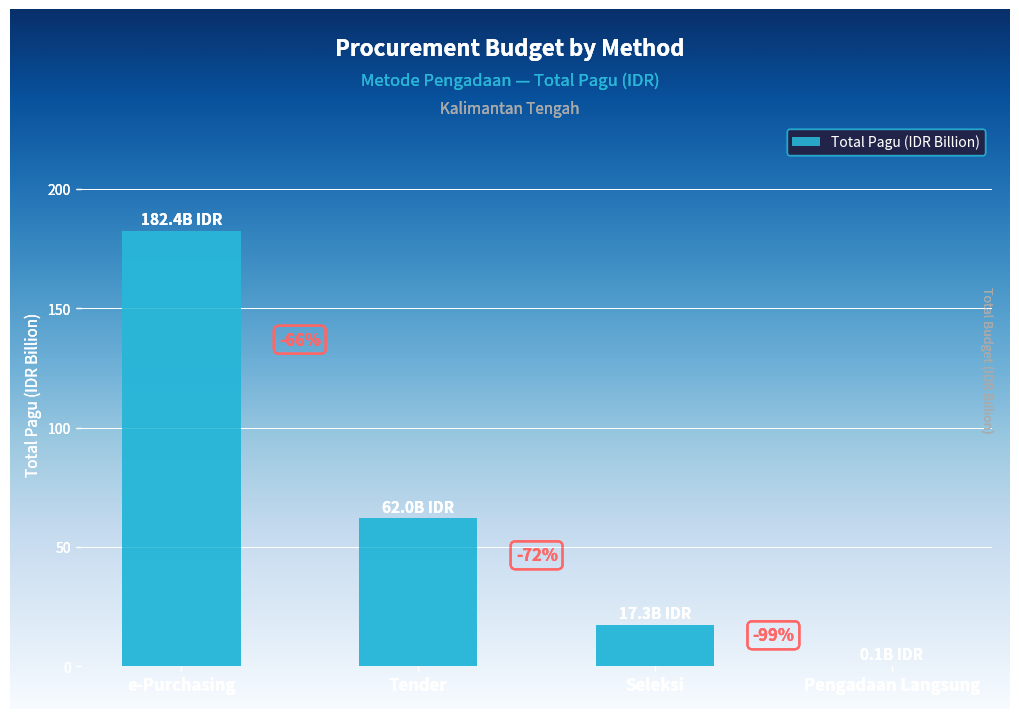

Reading left to right, extract all data points from this chart.

e-Purchasing=182.4	Tender=62.0	Seleksi=17.3	Pengadaan Langsung=0.1